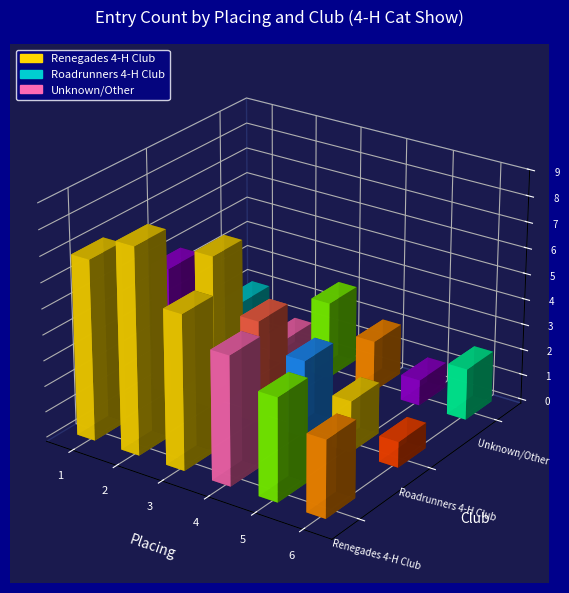

Which category has the highest value in the Unknown/Other series?

3